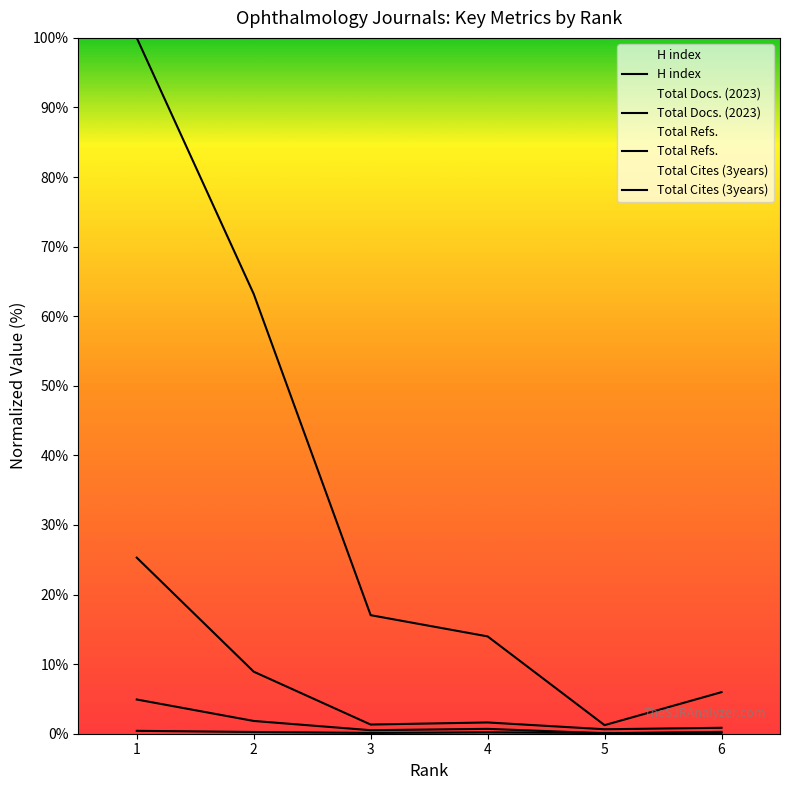

Reading left to right, extract all data points from this chart.

H index: 1=0.4	2=0.2	3=0.1	4=0.2	5=0.1	6=0.1
Total Docs. (2023): 1=4.9	2=1.8	3=0.5	4=0.7	5=0.1	6=0.3
Total Refs.: 1=100.0	2=63.2	3=17.0	4=14.0	5=1.2	6=6.0
Total Cites (3years): 1=25.3	2=8.9	3=1.3	4=1.6	5=0.6	6=0.9